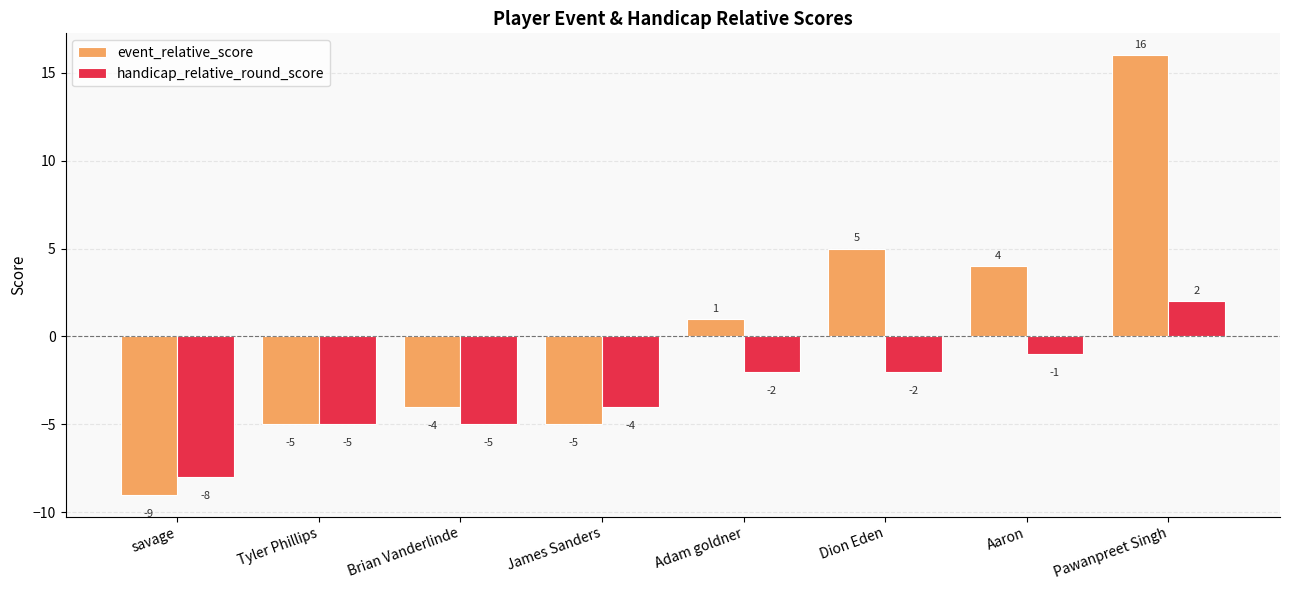

What is the difference between the maximum and minimum values in the handicap_relative_round_score series?

10